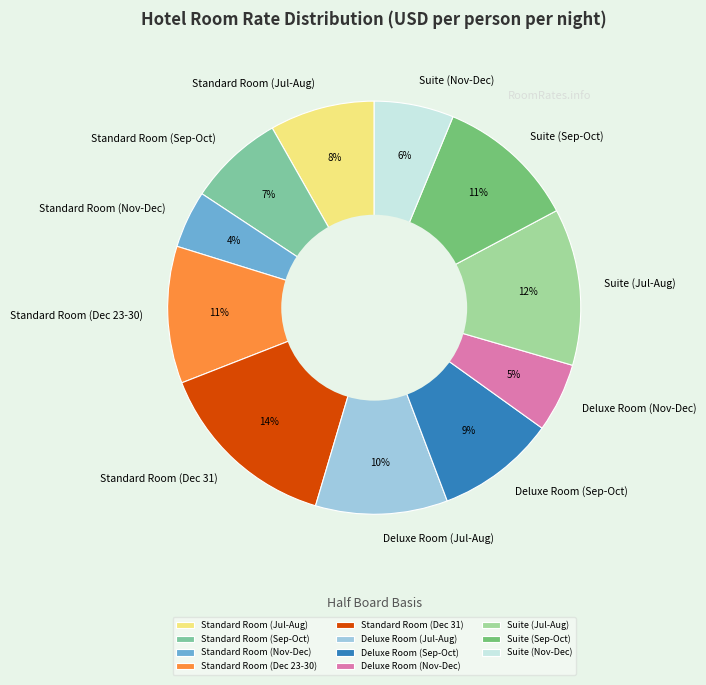

Is Deluxe Room (Jul-Aug) the majority of the pie?

No